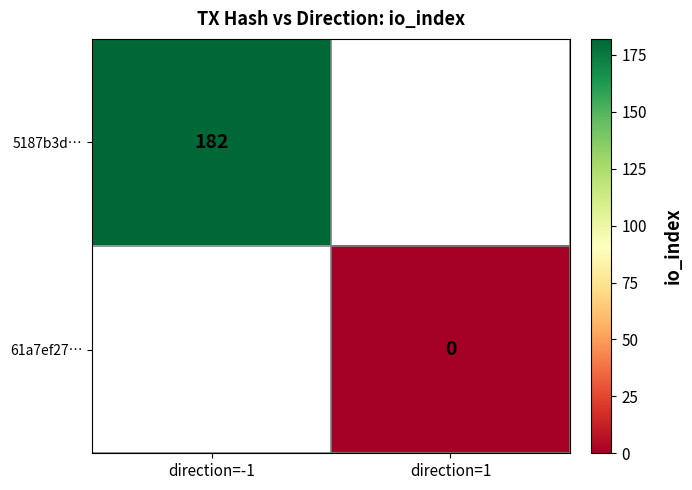

Is it true that 5187b3d… equals 84 at direction=-1?

False